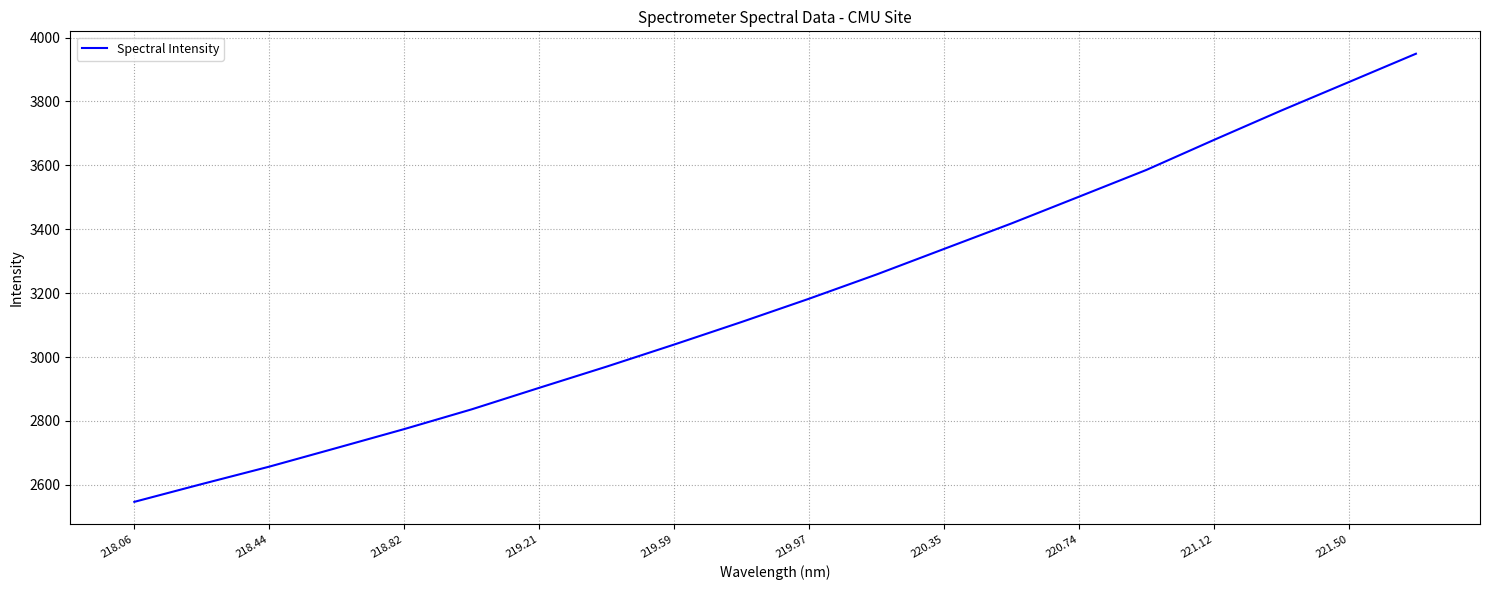

What is the difference between the maximum and minimum values?

1402.3